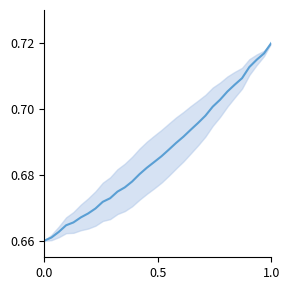

How many lines are shown in the chart?

1